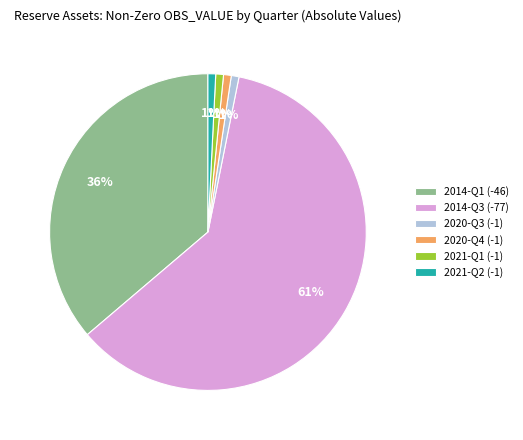

To the nearest percent, what is the combined percentage of 2021-Q1 (-1) and 2020-Q3 (-1)?

2%